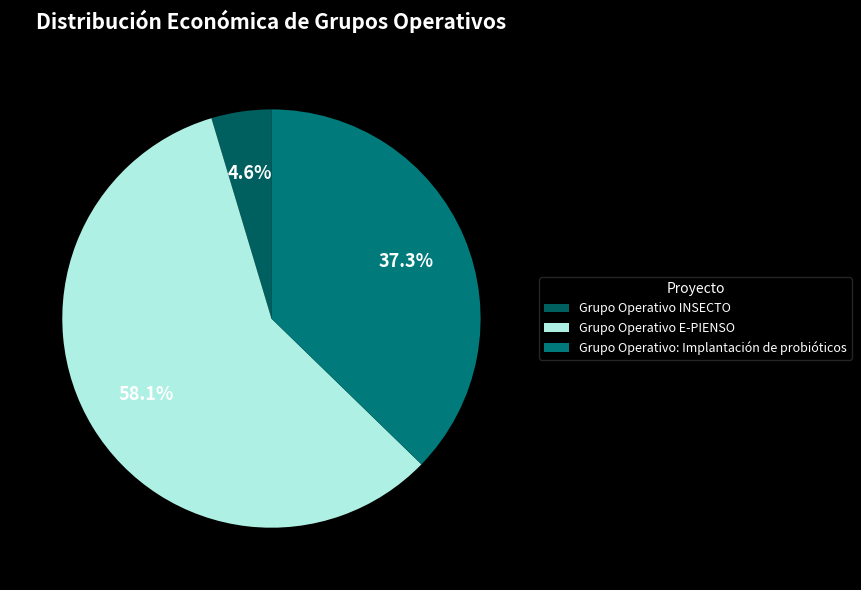

True or false: Grupo Operativo: Implantación de probióticos accounts for 52% of the total.

False